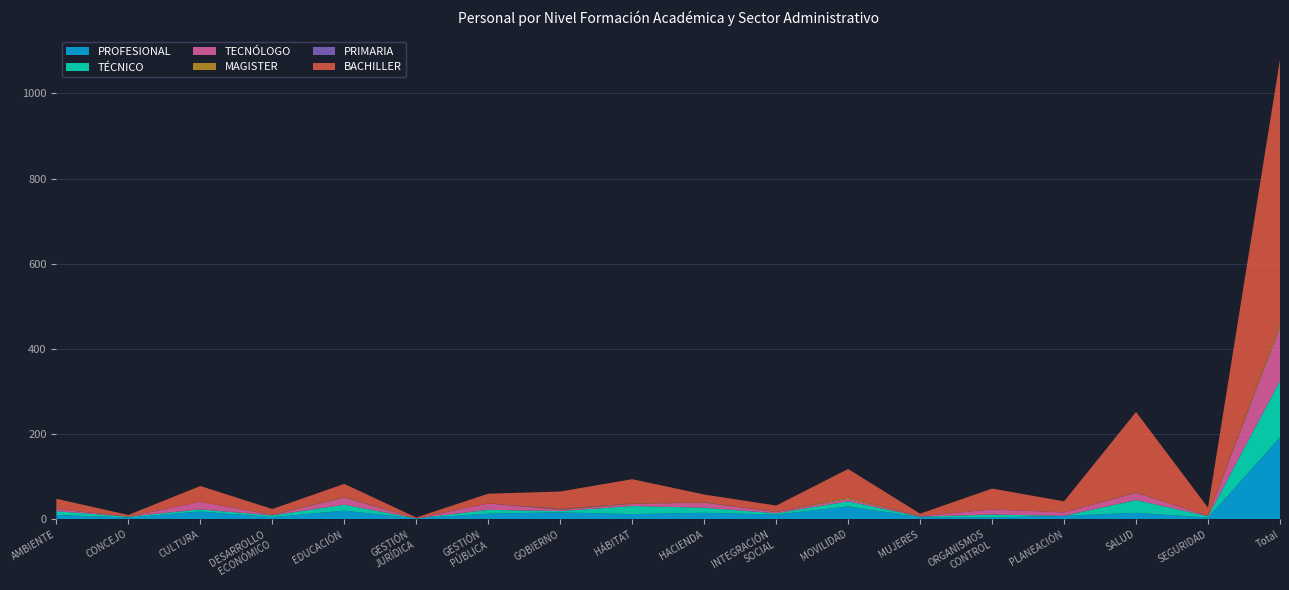

Reading left to right, what are all the values shown in this chart?

PROFESIONAL: AMBIENTE=10	CONCEJO=4	CULTURA=18	DESARROLLO
ECONÓMICO=5	EDUCACIÓN=20	GESTIÓN
JURÍDICA=2	GESTIÓN
PÚBLICA=13	GOBIERNO=16	HÁBITAT=12	HACIENDA=15	INTEGRACIÓN
SOCIAL=11	MOVILIDAD=30	MUJERES=5	ORGANISMOS
CONTROL=4	PLANEACIÓN=8	SALUD=15	SEGURIDAD=4	Total=192
TÉCNICO: AMBIENTE=9	CONCEJO=2	CULTURA=5	DESARROLLO
ECONÓMICO=4	EDUCACIÓN=14	GESTIÓN
JURÍDICA=0	GESTIÓN
PÚBLICA=9	GOBIERNO=3	HÁBITAT=19	HACIENDA=12	INTEGRACIÓN
SOCIAL=3	MOVILIDAD=12	MUJERES=1	ORGANISMOS
CONTROL=7	PLANEACIÓN=0	SALUD=30	SEGURIDAD=3	Total=133
TECNÓLOGO: AMBIENTE=5	CONCEJO=0	CULTURA=18	DESARROLLO
ECONÓMICO=1	EDUCACIÓN=17	GESTIÓN
JURÍDICA=0	GESTIÓN
PÚBLICA=15	GOBIERNO=3	HÁBITAT=5	HACIENDA=12	INTEGRACIÓN
SOCIAL=3	MOVILIDAD=6	MUJERES=1	ORGANISMOS
CONTROL=12	PLANEACIÓN=8	SALUD=17	SEGURIDAD=1	Total=124
MAGISTER: AMBIENTE=0	CONCEJO=0	CULTURA=0	DESARROLLO
ECONÓMICO=0	EDUCACIÓN=1	GESTIÓN
JURÍDICA=0	GESTIÓN
PÚBLICA=0	GOBIERNO=1	HÁBITAT=1	HACIENDA=1	INTEGRACIÓN
SOCIAL=0	MOVILIDAD=3	MUJERES=0	ORGANISMOS
CONTROL=0	PLANEACIÓN=0	SALUD=1	SEGURIDAD=0	Total=8
PRIMARIA: AMBIENTE=0	CONCEJO=0	CULTURA=0	DESARROLLO
ECONÓMICO=0	EDUCACIÓN=0	GESTIÓN
JURÍDICA=0	GESTIÓN
PÚBLICA=0	GOBIERNO=1	HÁBITAT=0	HACIENDA=0	INTEGRACIÓN
SOCIAL=0	MOVILIDAD=0	MUJERES=0	ORGANISMOS
CONTROL=0	PLANEACIÓN=0	SALUD=0	SEGURIDAD=0	Total=1
BACHILLER: AMBIENTE=24	CONCEJO=4	CULTURA=37	DESARROLLO
ECONÓMICO=14	EDUCACIÓN=31	GESTIÓN
JURÍDICA=2	GESTIÓN
PÚBLICA=23	GOBIERNO=41	HÁBITAT=57	HACIENDA=18	INTEGRACIÓN
SOCIAL=15	MOVILIDAD=67	MUJERES=6	ORGANISMOS
CONTROL=49	PLANEACIÓN=26	SALUD=189	SEGURIDAD=19	Total=622